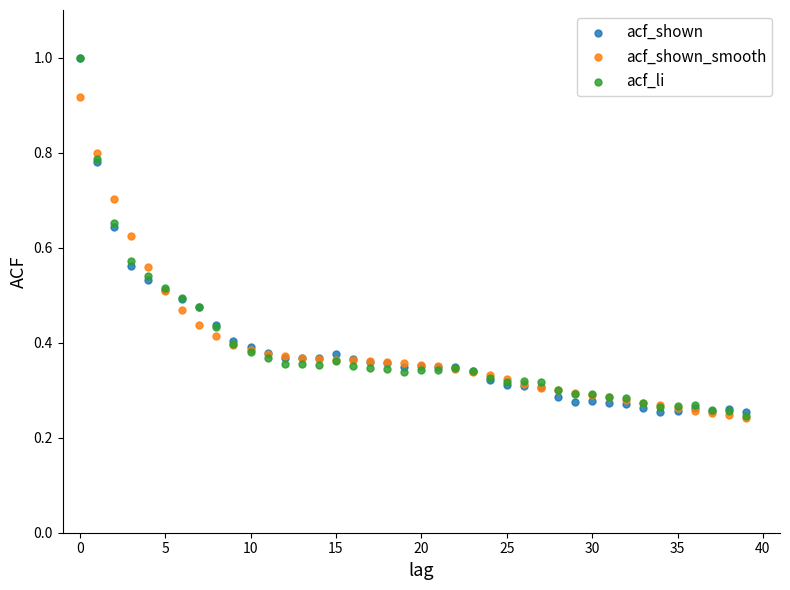

Which series has the largest Y range (max minus min)?

acf_li